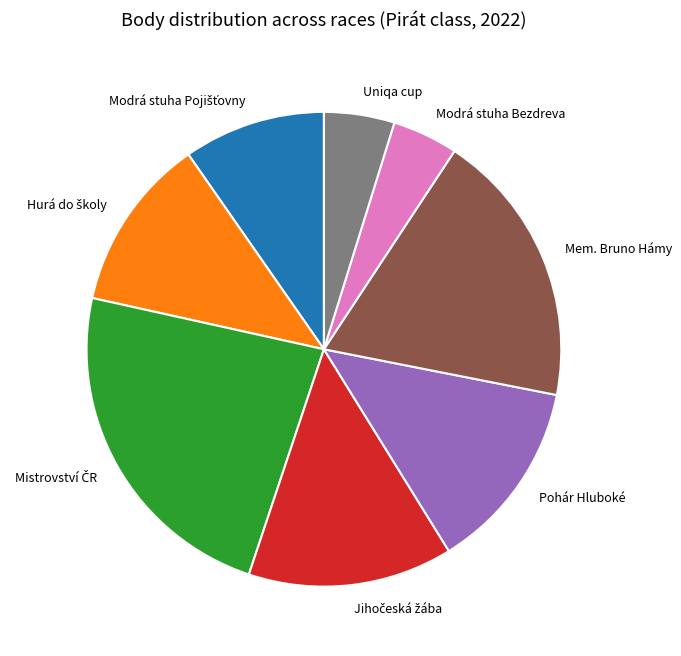

Is there any slice that represents more than half of the pie?

No